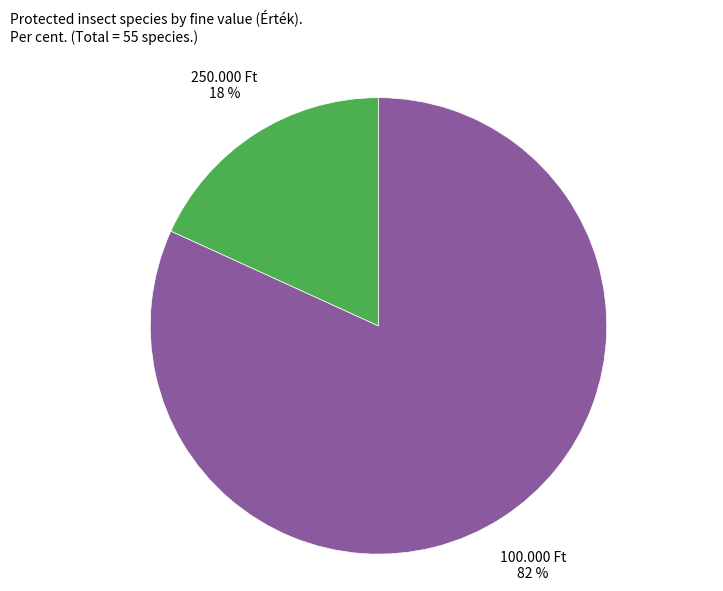

What percentage is the 100.000 Ft slice, to the nearest percent?

82%